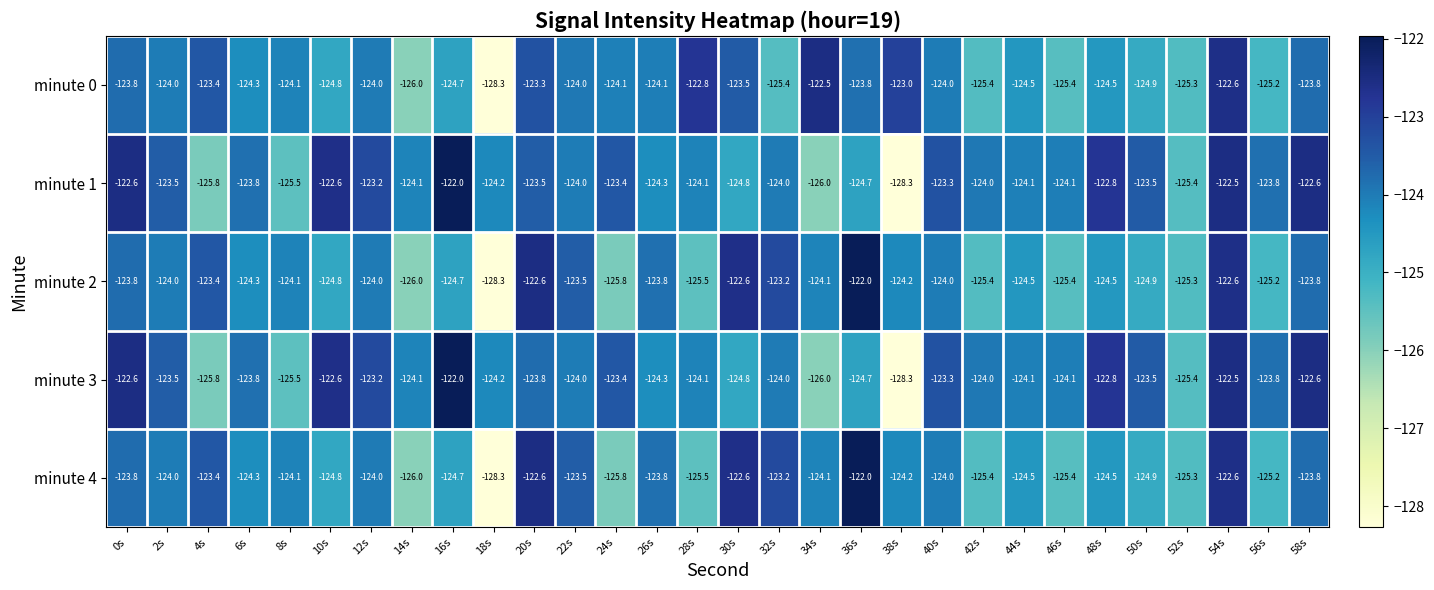

At which label does minute 1 first exceed -124?

0s